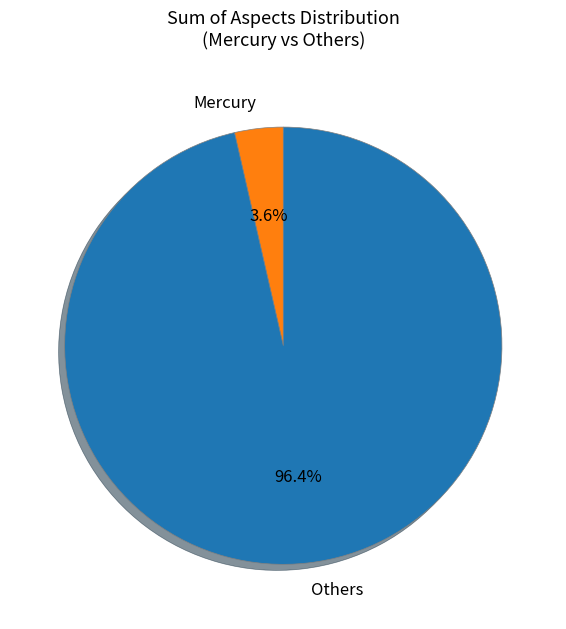

Rank the categories by value from lowest to highest.

Mercury, Others